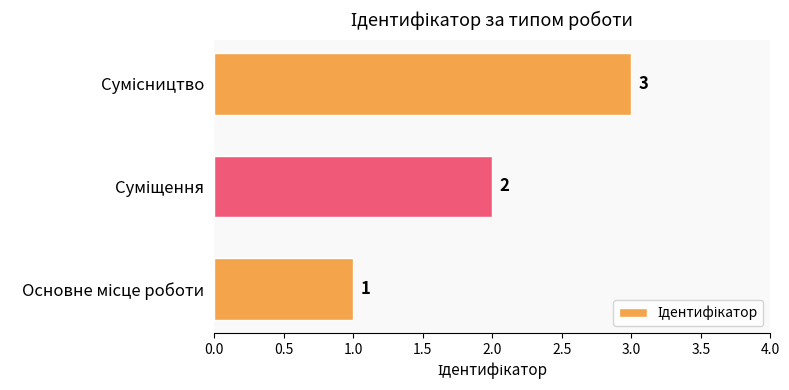

Count the values in the range 1 to 3.

3